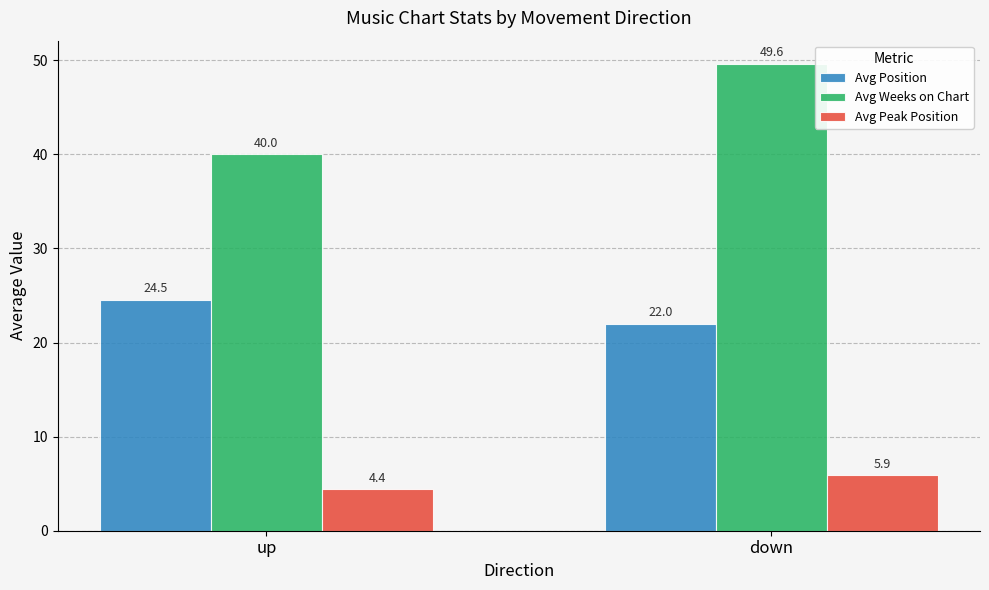

What is the difference between the maximum and minimum values in the Avg Position series?

2.5